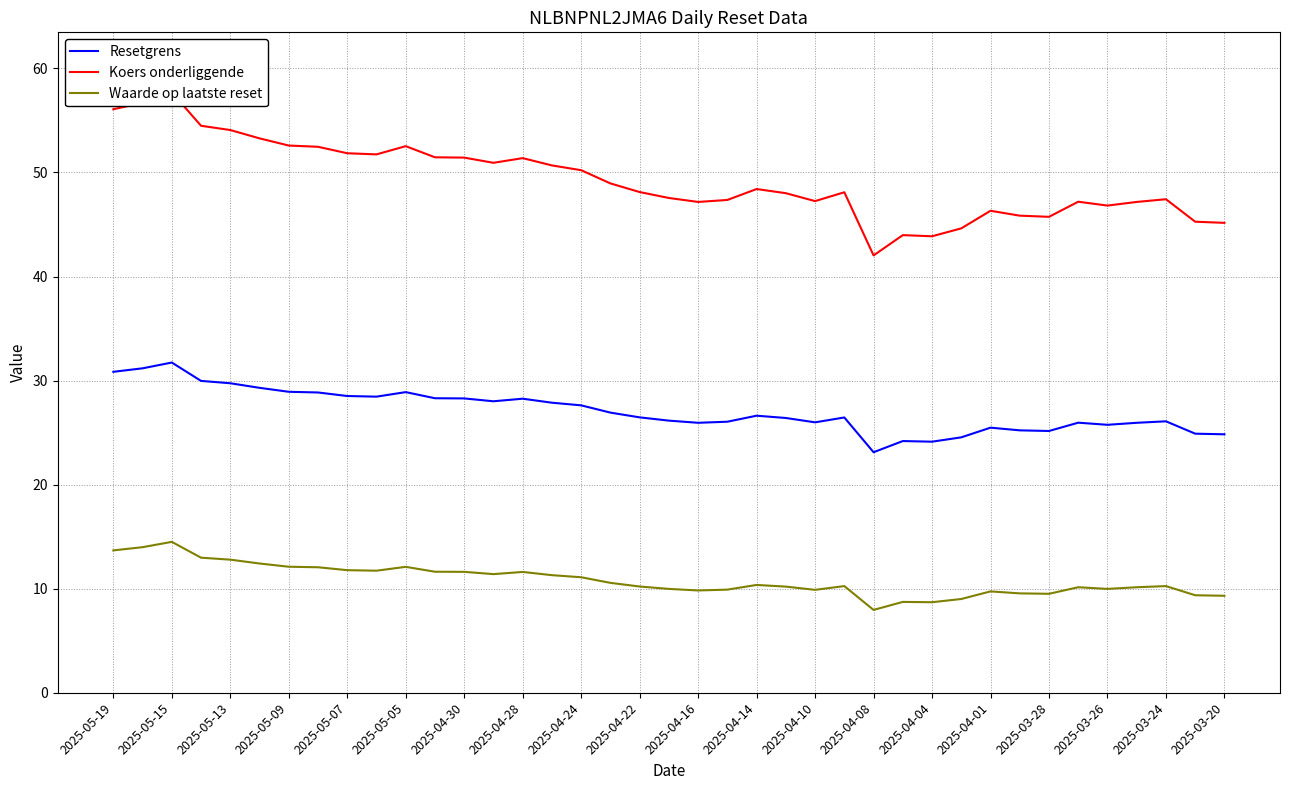

What are all the series names shown in the legend?

Resetgrens, Koers onderliggende, Waarde op laatste reset